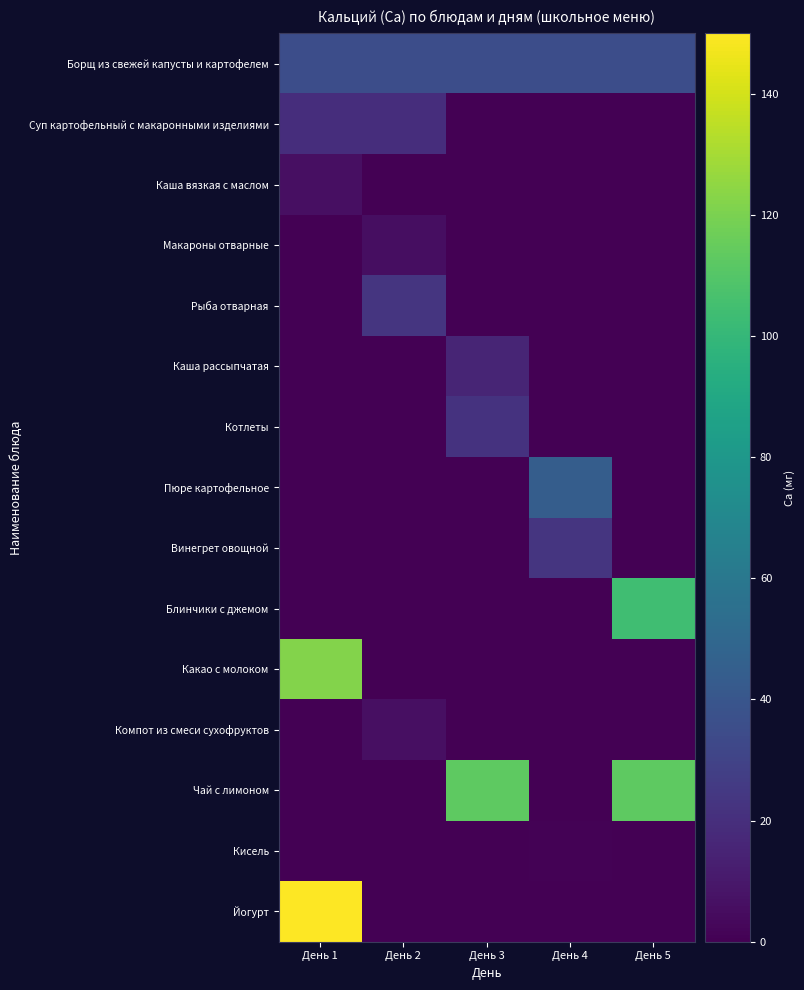

Rank the series at День 1 from highest to lowest value.

Йогурт, Какао с молоком, Борщ из свежей капусты и картофелем, Суп картофельный с макаронными изделиями, Каша вязкая с маслом, Макароны отварные, Рыба отварная, Каша рассыпчатая, Котлеты, Пюре картофельное, Винегрет овощной, Блинчики с джемом, Компот из смеси сухофруктов, Чай с лимоном, Кисель